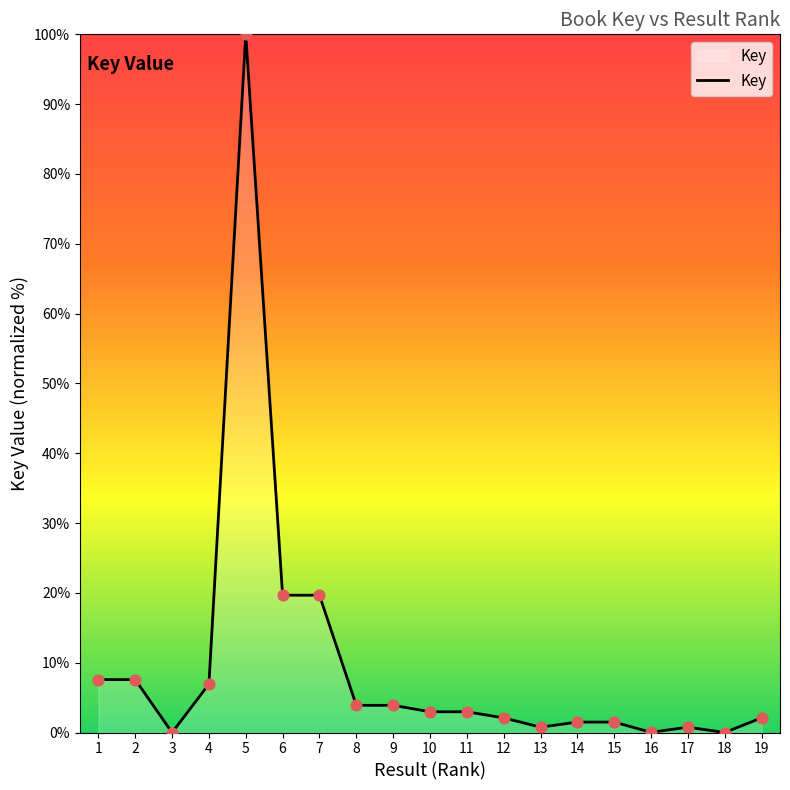

What is the change in value from 5 to 17?

-99.2